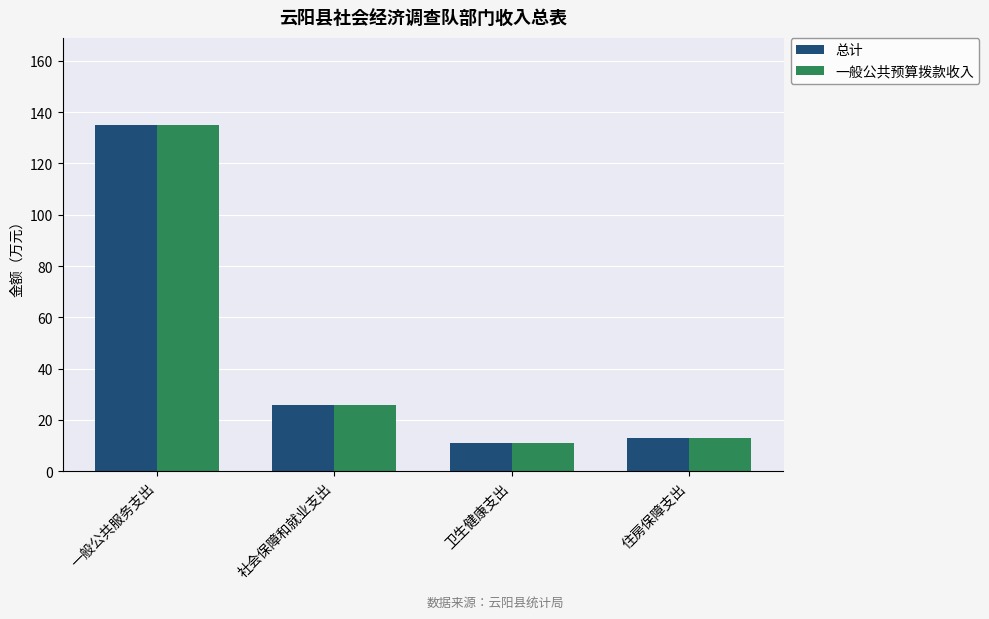

What are all the series names shown in the legend?

总计, 一般公共预算拨款收入